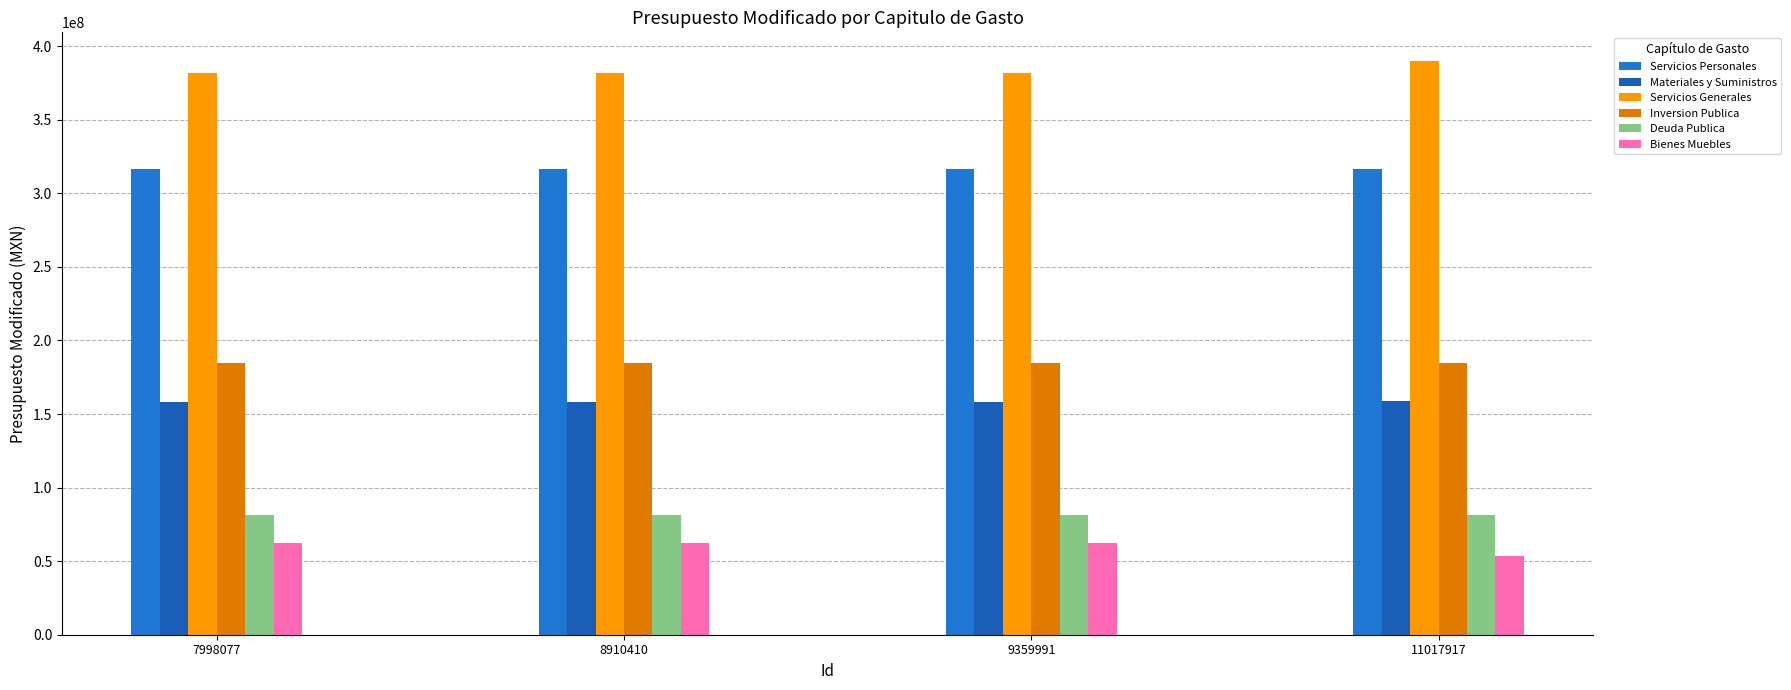

How many groups of bars are there?

4